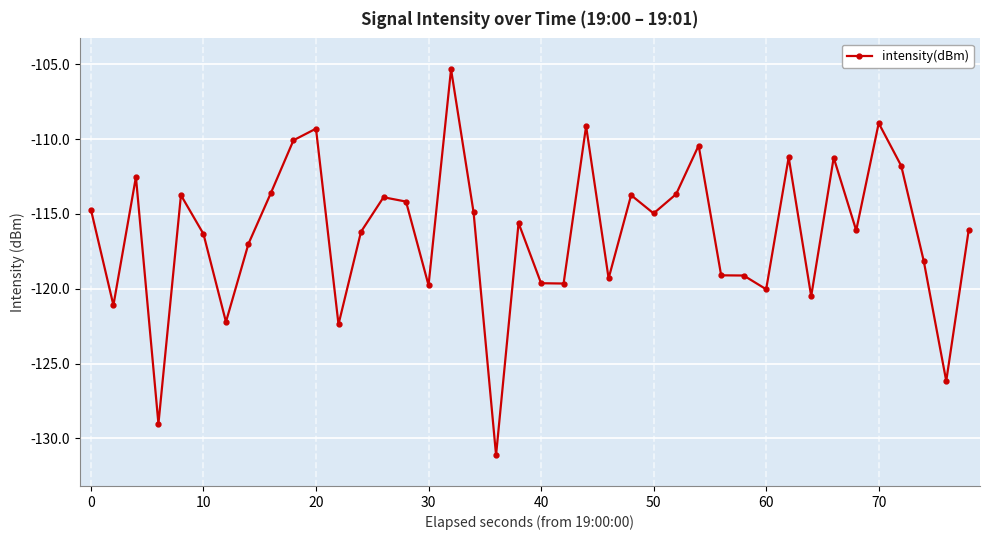

How many series are shown in this chart?

1